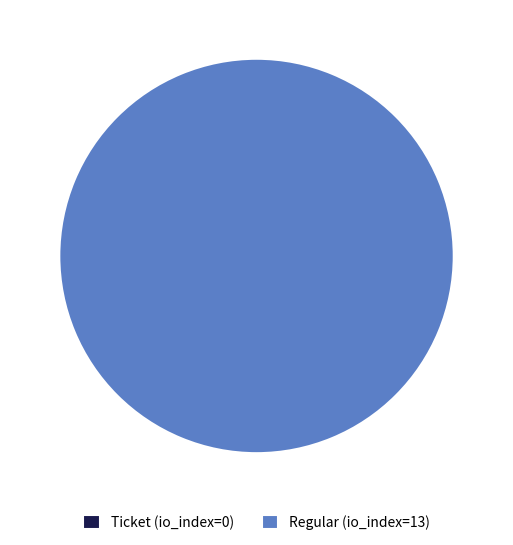

How many slices are in this pie chart?

2